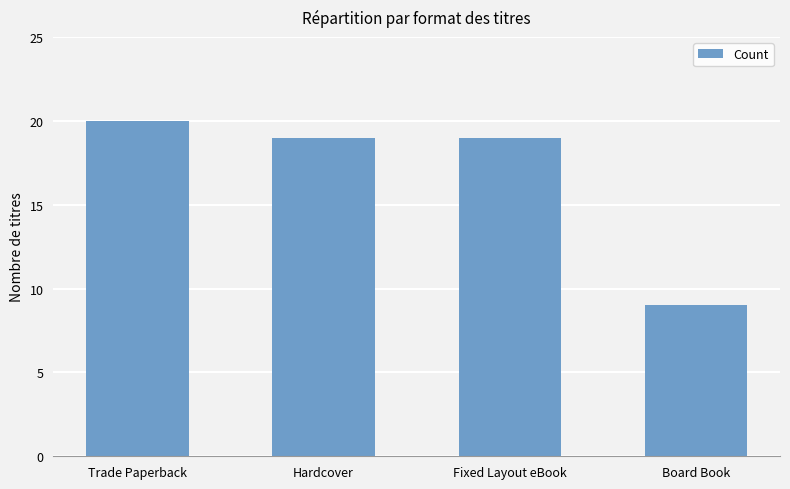

At which category does the chart reach its minimum across all series?

Board Book